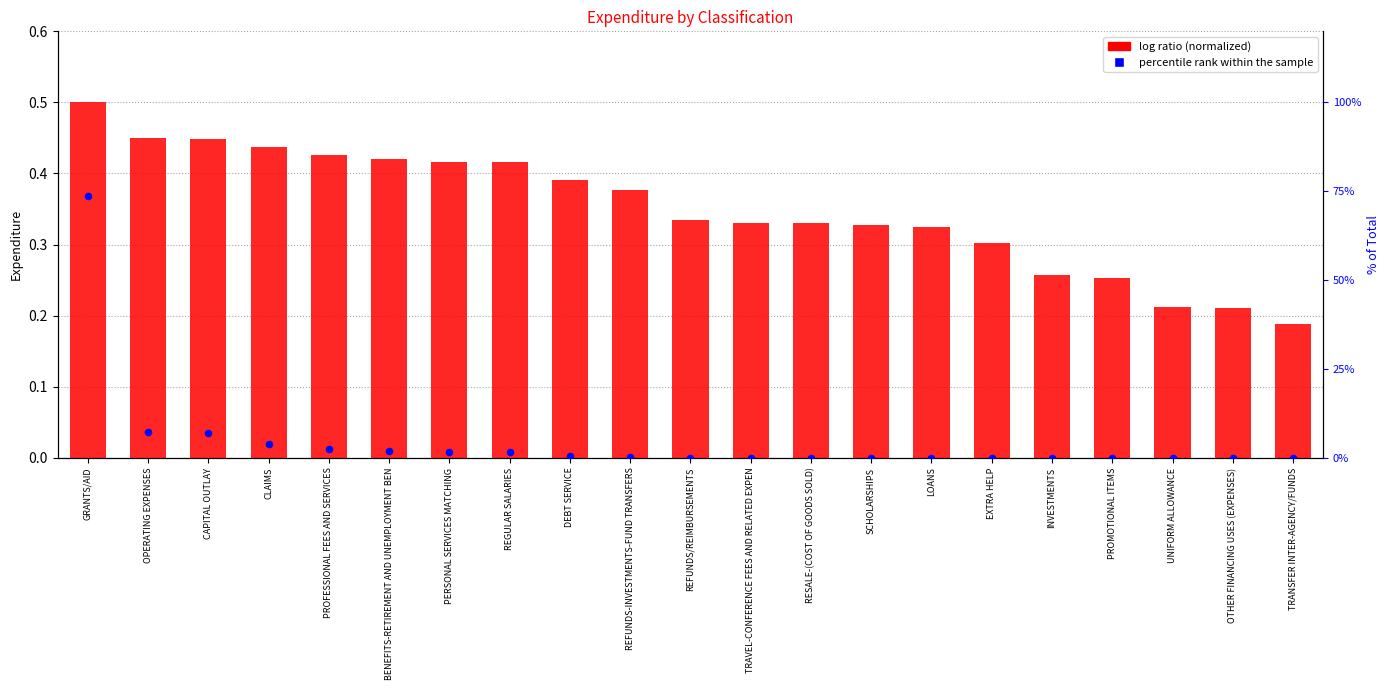

Which series contains the highest Y value?

percentile rank within the sample